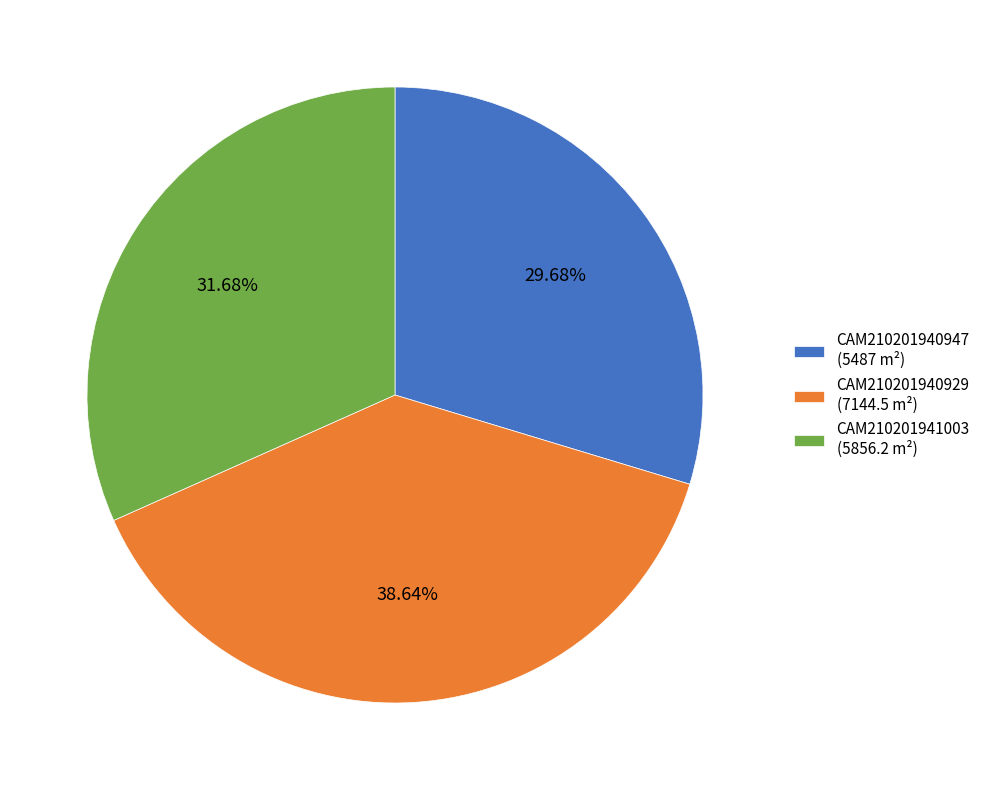

To the nearest percent, what portion does CAM210201941003 represent?

32%